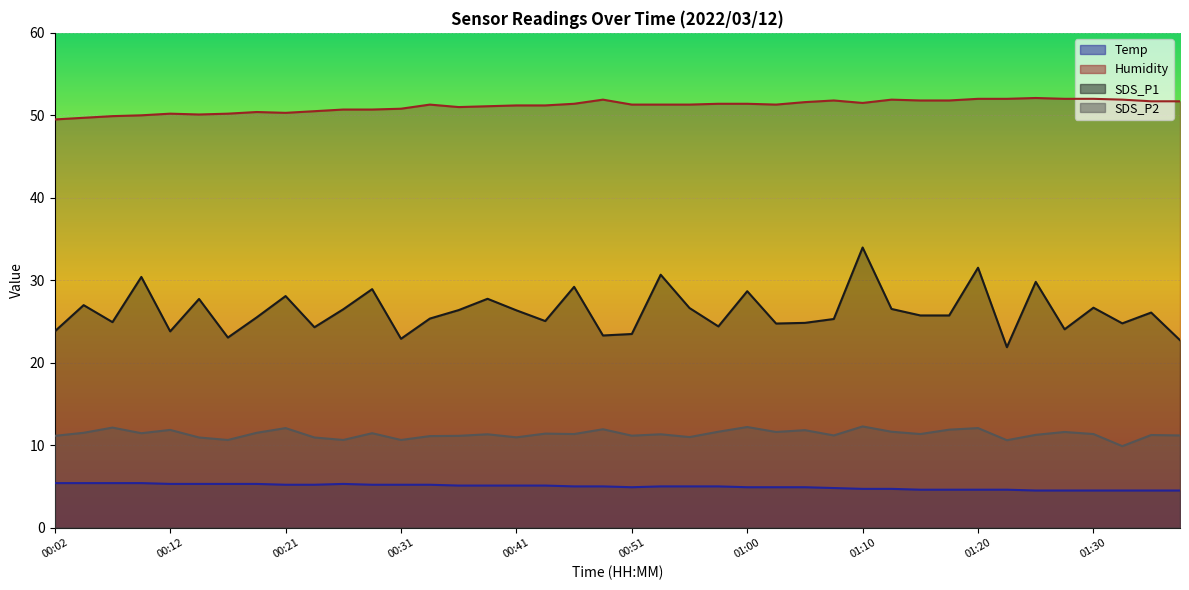

Reading left to right, what are all the values shown in this chart?

Temp: 00:02=5.4	00:04=5.4	00:07=5.4	00:09=5.4	00:12=5.3	00:14=5.3	00:16=5.3	00:19=5.3	00:21=5.2	00:24=5.2	00:26=5.3	00:29=5.2	00:31=5.2	00:34=5.2	00:36=5.1	00:39=5.1	00:41=5.1	00:43=5.1	00:46=5.0	00:48=5.0	00:51=4.9	00:53=5.0	00:56=5.0	00:58=5.0	01:00=4.9	01:03=4.9	01:05=4.9	01:08=4.8	01:10=4.7	01:13=4.7	01:15=4.6	01:17=4.6	01:20=4.6	01:22=4.6	01:25=4.5	01:27=4.5	01:30=4.5	01:32=4.5	01:35=4.5	01:37=4.5
Humidity: 00:02=49.5	00:04=49.7	00:07=49.9	00:09=50.0	00:12=50.2	00:14=50.1	00:16=50.2	00:19=50.4	00:21=50.3	00:24=50.5	00:26=50.7	00:29=50.7	00:31=50.8	00:34=51.3	00:36=51.0	00:39=51.1	00:41=51.2	00:43=51.2	00:46=51.4	00:48=51.9	00:51=51.3	00:53=51.3	00:56=51.3	00:58=51.4	01:00=51.4	01:03=51.3	01:05=51.6	01:08=51.8	01:10=51.5	01:13=51.9	01:15=51.8	01:17=51.8	01:20=52.0	01:22=52.0	01:25=52.1	01:27=52.0	01:30=52.0	01:32=51.9	01:35=51.7	01:37=51.7
SDS_P1: 00:02=23.8	00:04=27.0	00:07=24.9	00:09=30.4	00:12=23.8	00:14=27.7	00:16=23.1	00:19=25.5	00:21=28.1	00:24=24.3	00:26=26.5	00:29=28.9	00:31=22.9	00:34=25.4	00:36=26.4	00:39=27.8	00:41=26.4	00:43=25.1	00:46=29.2	00:48=23.3	00:51=23.5	00:53=30.7	00:56=26.6	00:58=24.4	01:00=28.7	01:03=24.8	01:05=24.8	01:08=25.3	01:10=34.0	01:13=26.5	01:15=25.7	01:17=25.7	01:20=31.5	01:22=21.9	01:25=29.8	01:27=24.1	01:30=26.7	01:32=24.8	01:35=26.1	01:37=22.7
SDS_P2: 00:02=11.1	00:04=11.5	00:07=12.1	00:09=11.4	00:12=11.8	00:14=10.9	00:16=10.6	00:19=11.5	00:21=12.1	00:24=10.9	00:26=10.6	00:29=11.4	00:31=10.6	00:34=11.1	00:36=11.1	00:39=11.3	00:41=10.9	00:43=11.4	00:46=11.3	00:48=11.9	00:51=11.2	00:53=11.3	00:56=11.0	00:58=11.6	01:00=12.2	01:03=11.6	01:05=11.8	01:08=11.2	01:10=12.3	01:13=11.6	01:15=11.3	01:17=11.9	01:20=12.1	01:22=10.6	01:25=11.2	01:27=11.6	01:30=11.3	01:32=9.9	01:35=11.2	01:37=11.2